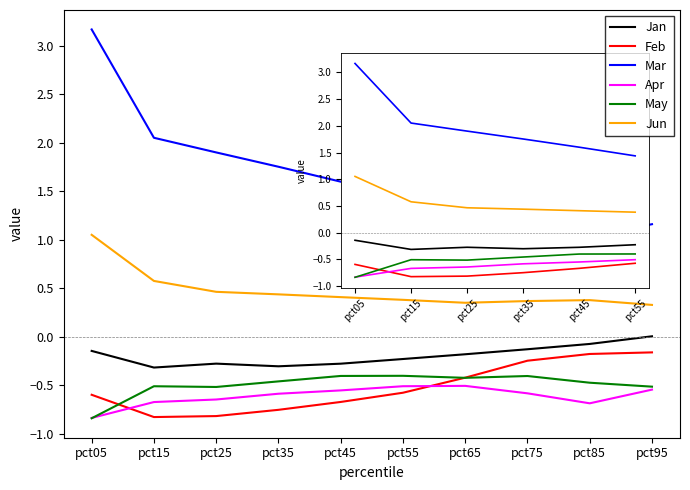

The value of Jan at pct25 is -0.3. True or false?

True